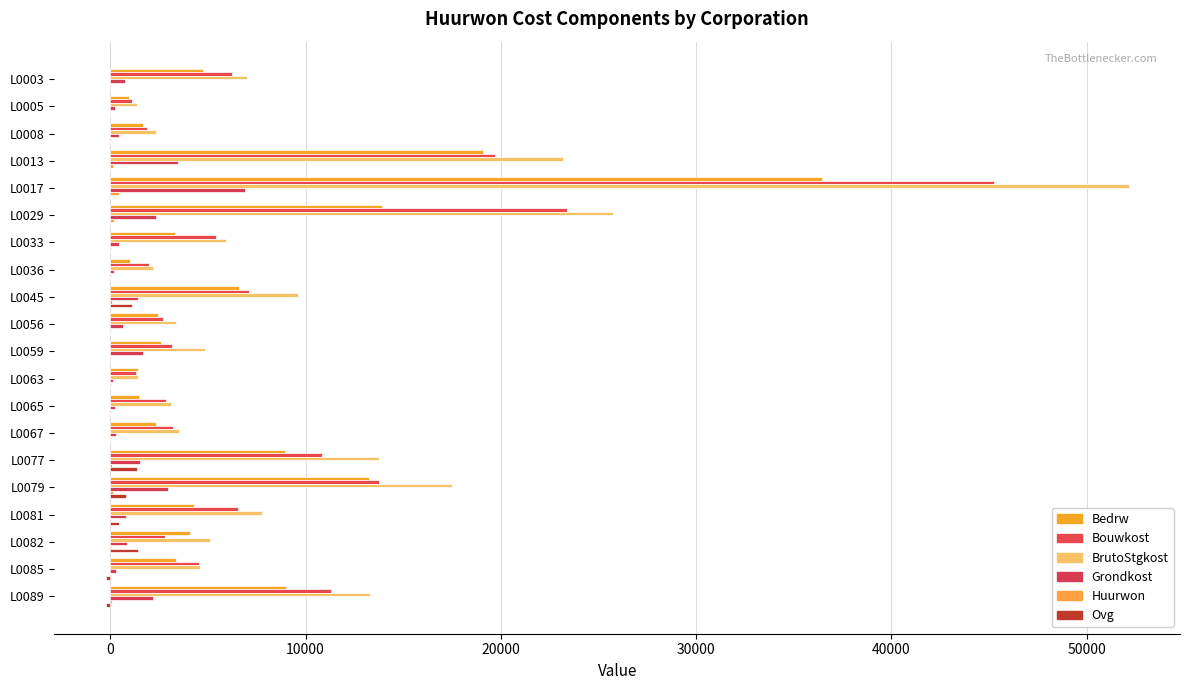

What is the value of the Huurwon bar at the 6th from the left?

189